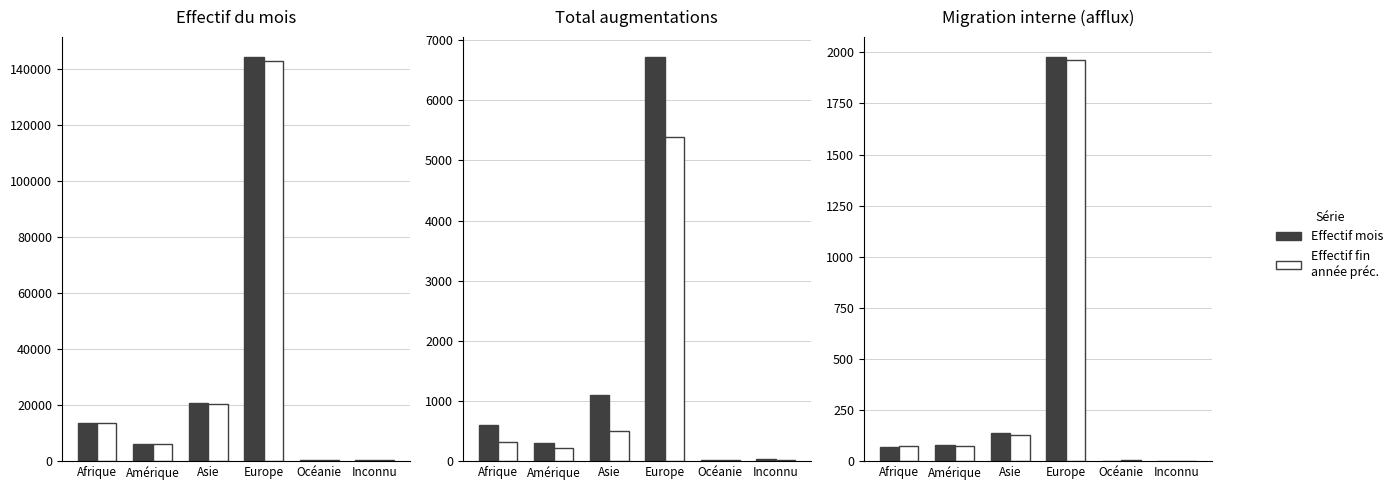

Which series has the largest range (max minus min)?

Effectif du mois considéré